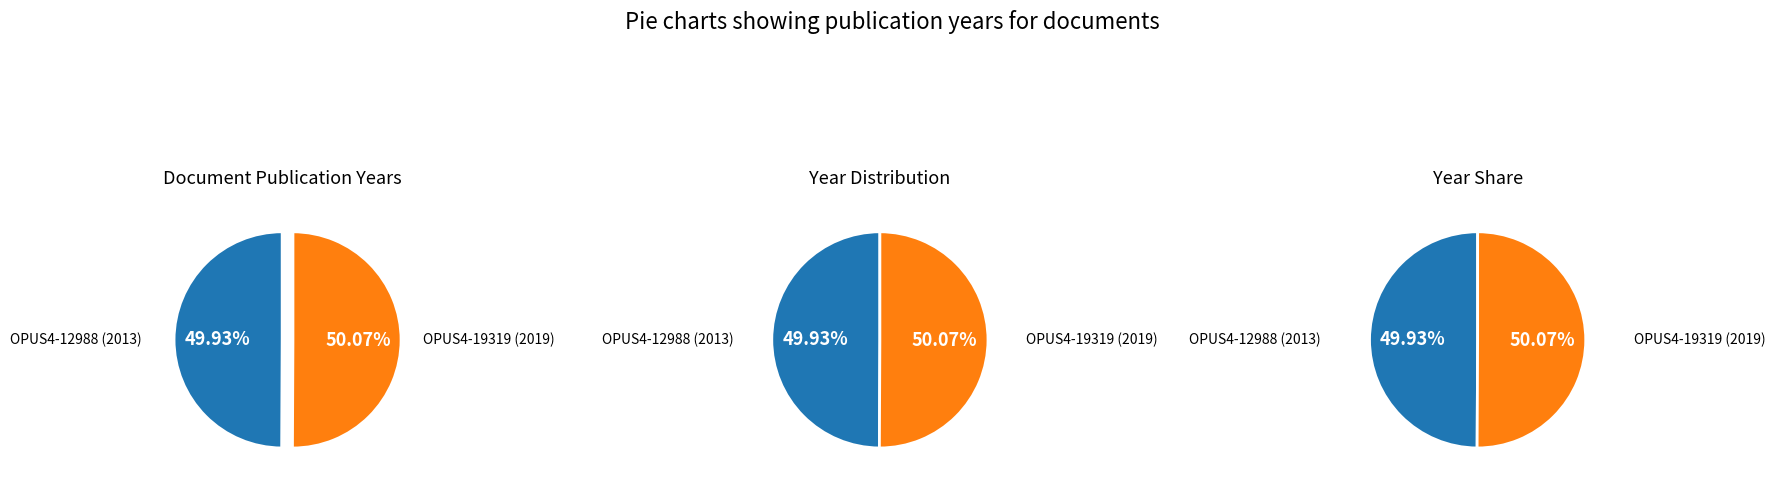

Between OPUS4-19319 and OPUS4-12988, which is larger?

OPUS4-19319